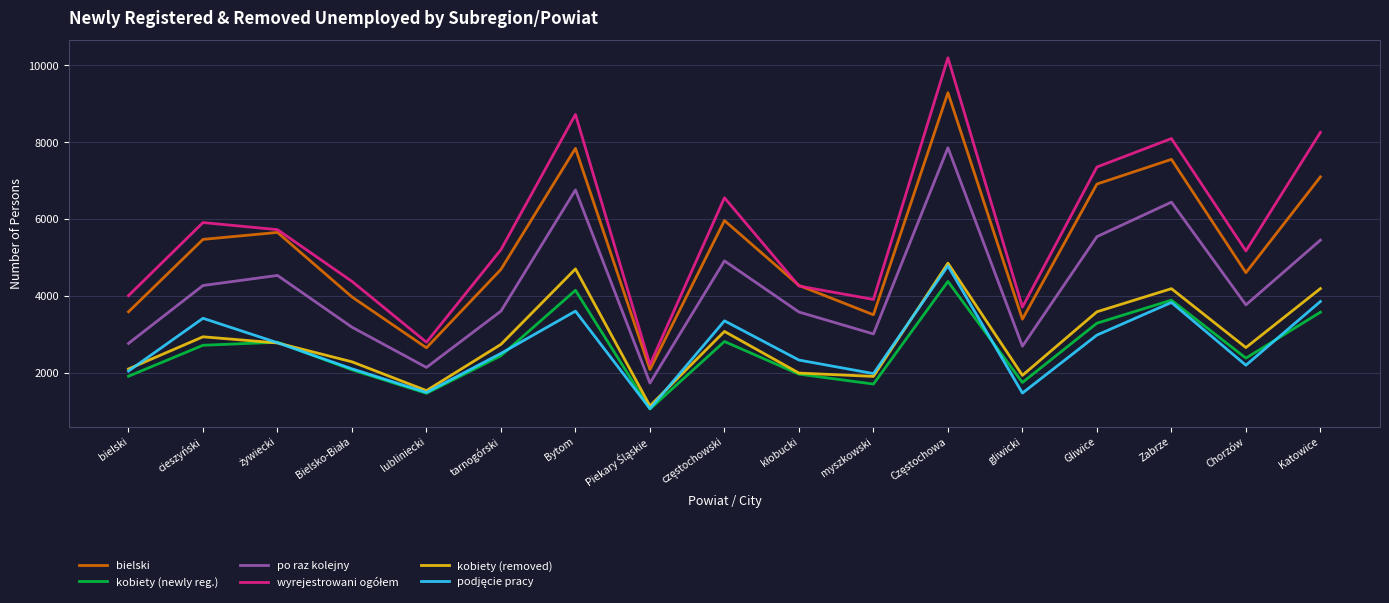

Is it true that po raz kolejny equals 6438 at Zabrze?

True